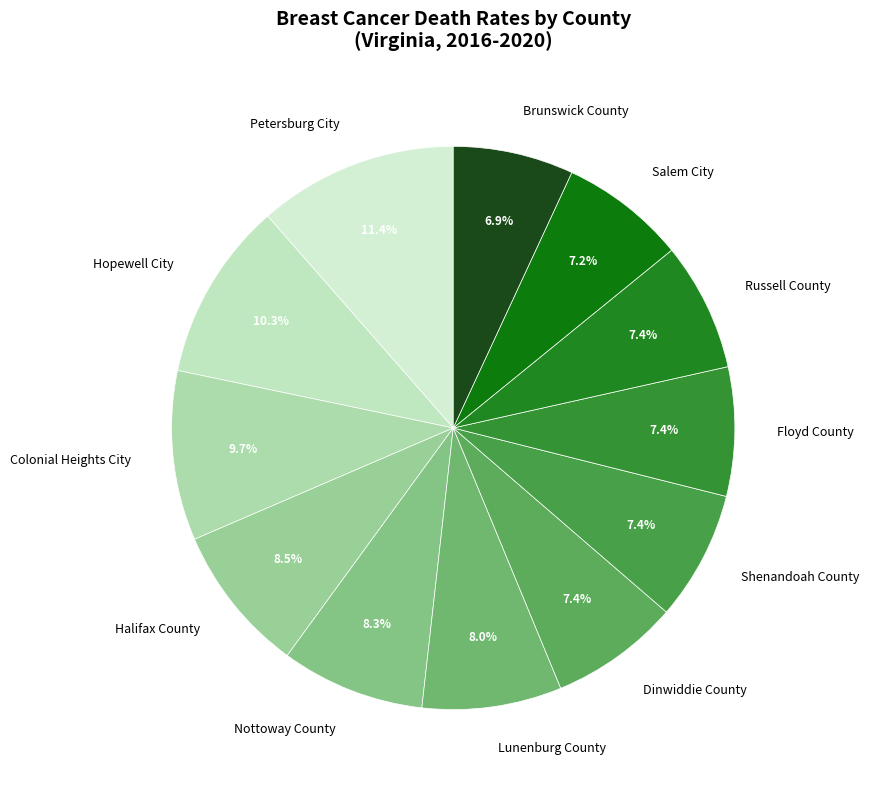

Is there any slice that represents more than half of the pie?

No